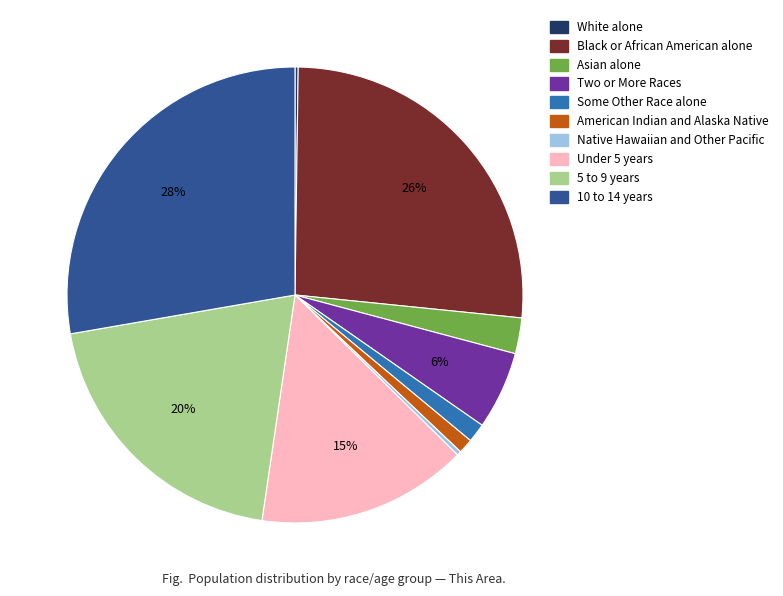

What is the largest slice in the pie chart?

10 to 14 years